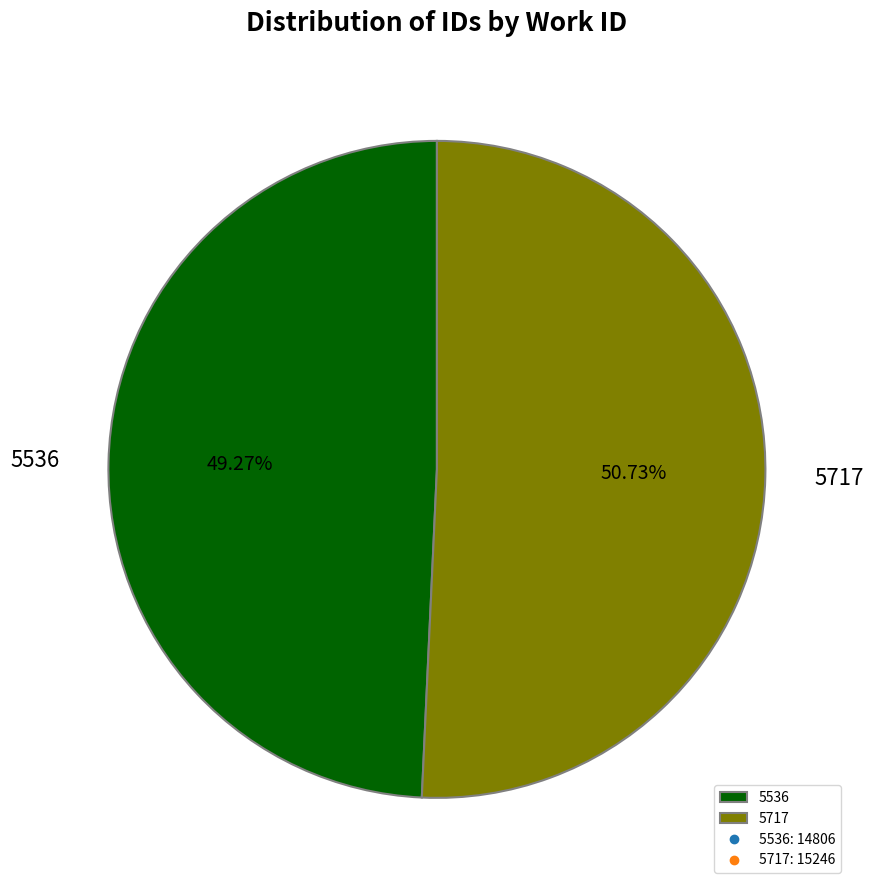

To the nearest percent, what percentage of the pie is 5717?

51%